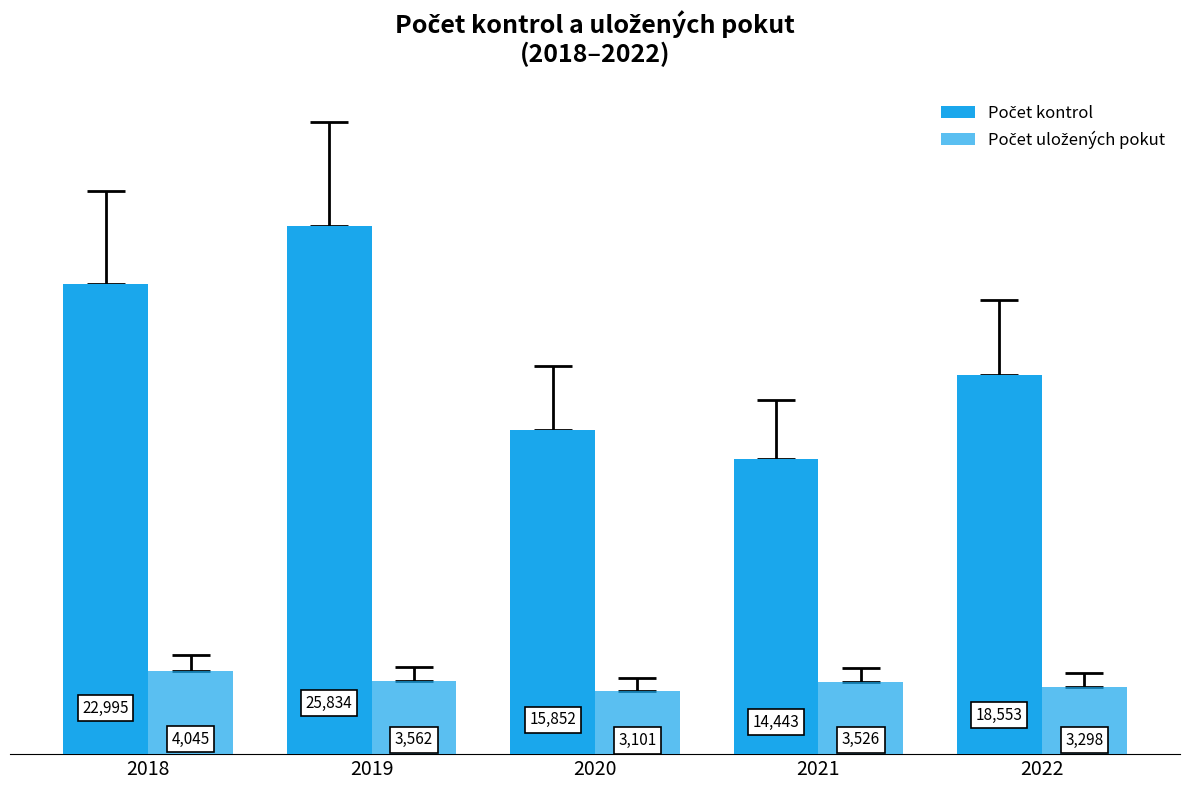

How many series are shown in this chart?

2